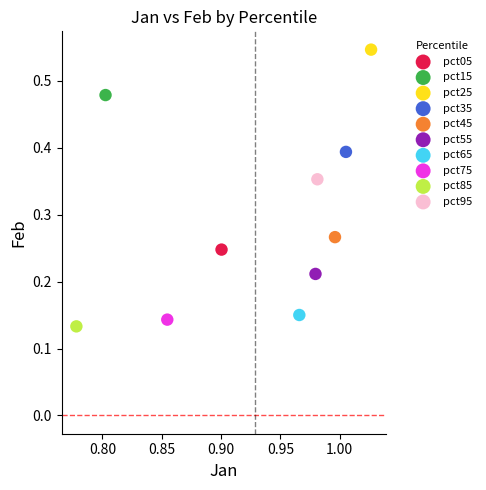

Which series reaches the minimum Y coordinate?

pct85